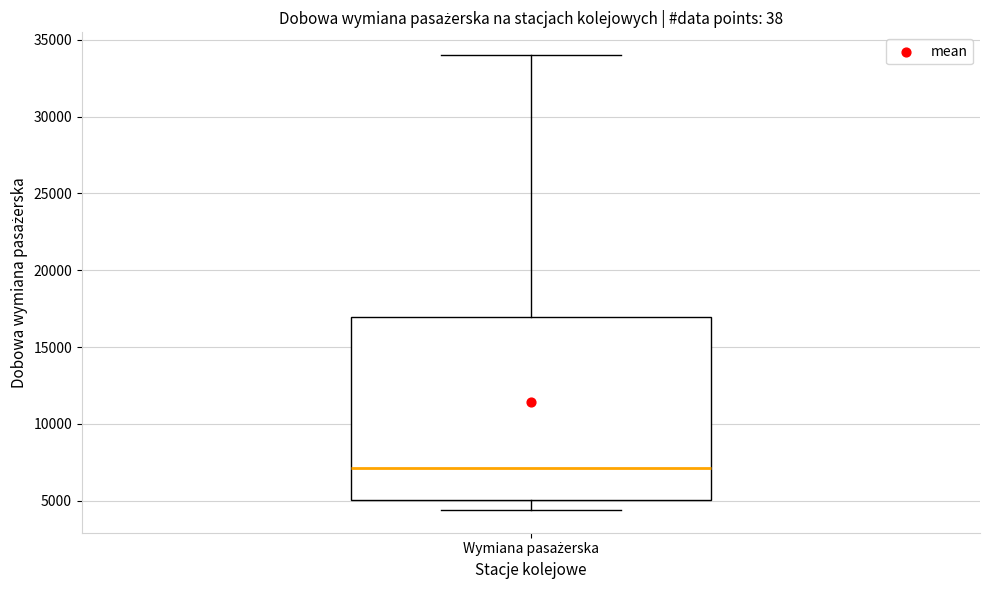

Where does the upper whisker of the box for Wymiana pasażerska end on the y-axis? The values are not printed on the chart, so give them approximately, as read against the axis.

34000